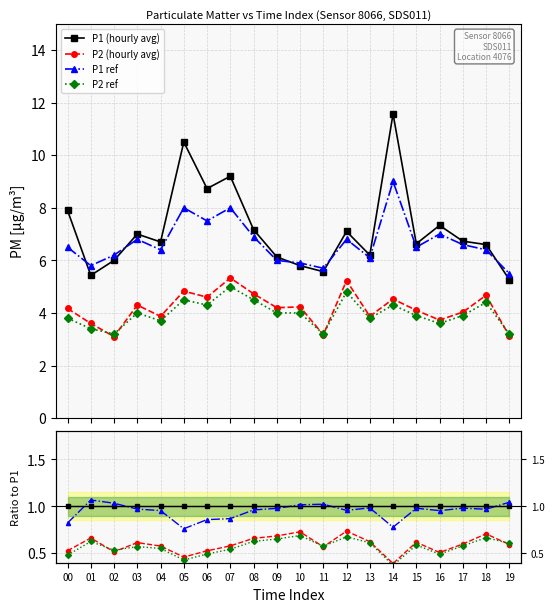

Reading left to right, extract all data points from this chart.

P1 (hourly avg): 00=1.0	01=1.0	02=1.0	03=1.0	04=1.0	05=1.0	06=1.0	07=1.0	08=1.0	09=1.0	10=1.0	11=1.0	12=1.0	13=1.0	14=1.0	15=1.0	16=1.0	17=1.0	18=1.0	19=1.0
P2 (hourly avg): 00=0.5	01=0.7	02=0.5	03=0.6	04=0.6	05=0.5	06=0.5	07=0.6	08=0.7	09=0.7	10=0.7	11=0.6	12=0.7	13=0.6	14=0.4	15=0.6	16=0.5	17=0.6	18=0.7	19=0.6
P1 ref: 00=0.8	01=1.1	02=1.0	03=1.0	04=1.0	05=0.8	06=0.9	07=0.9	08=1.0	09=1.0	10=1.0	11=1.0	12=1.0	13=1.0	14=0.8	15=1.0	16=1.0	17=1.0	18=1.0	19=1.0
P2 ref: 00=0.5	01=0.6	02=0.5	03=0.6	04=0.6	05=0.4	06=0.5	07=0.5	08=0.6	09=0.7	10=0.7	11=0.6	12=0.7	13=0.6	14=0.4	15=0.6	16=0.5	17=0.6	18=0.7	19=0.6